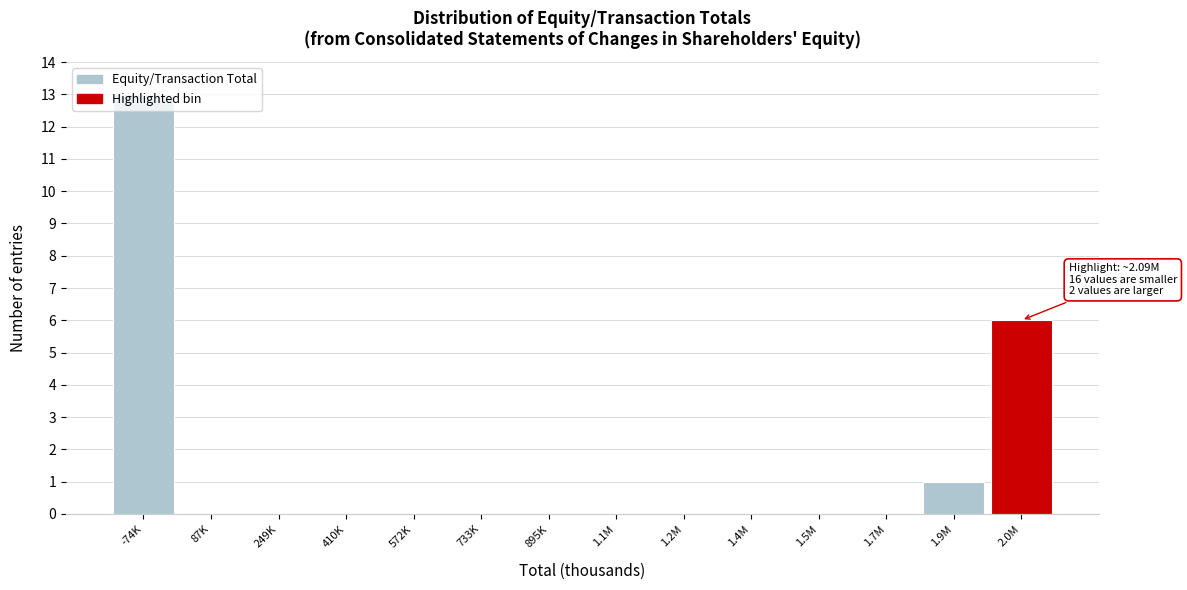

Which category has the highest value across all series?

-74K